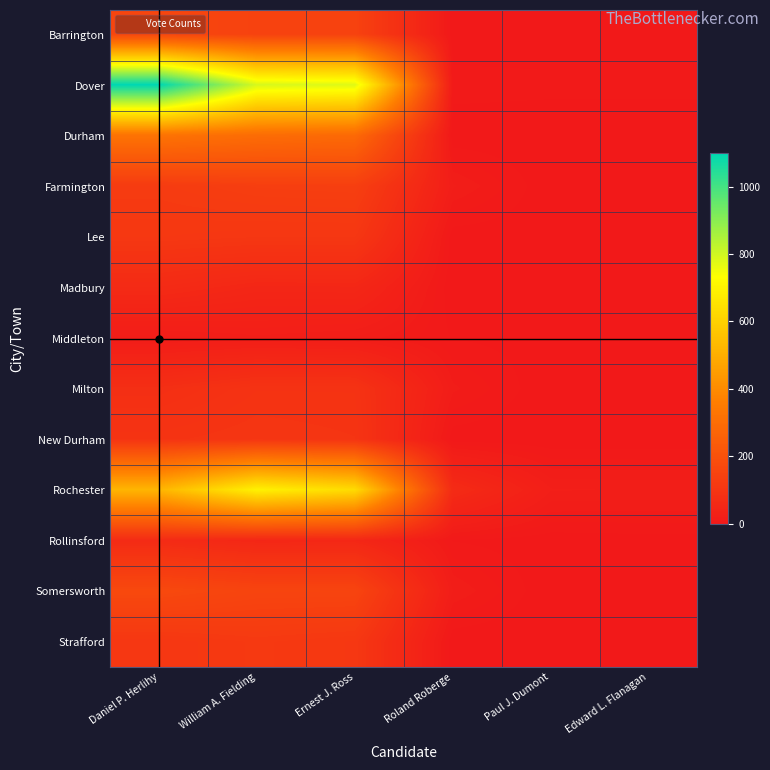

Reading right to left, what are all the values shown in this chart?

Barrington: Edward L. Flanagan=0	Paul J. Dumont=0	Roland Roberge=0	Ernest J. Ross=149	William A. Fielding=149	Daniel P. Herlihy=163
Dover: Edward L. Flanagan=6	Paul J. Dumont=6	Roland Roberge=7	Ernest J. Ross=778	William A. Fielding=790	Daniel P. Herlihy=1099
Durham: Edward L. Flanagan=0	Paul J. Dumont=0	Roland Roberge=0	Ernest J. Ross=289	William A. Fielding=299	Daniel P. Herlihy=322
Farmington: Edward L. Flanagan=0	Paul J. Dumont=0	Roland Roberge=18	Ernest J. Ross=137	William A. Fielding=134	Daniel P. Herlihy=123
Lee: Edward L. Flanagan=0	Paul J. Dumont=1	Roland Roberge=1	Ernest J. Ross=108	William A. Fielding=108	Daniel P. Herlihy=112
Madbury: Edward L. Flanagan=0	Paul J. Dumont=0	Roland Roberge=0	Ernest J. Ross=51	William A. Fielding=50	Daniel P. Herlihy=64
Middleton: Edward L. Flanagan=0	Paul J. Dumont=2	Roland Roberge=4	Ernest J. Ross=16	William A. Fielding=20	Daniel P. Herlihy=14
Milton: Edward L. Flanagan=0	Paul J. Dumont=0	Roland Roberge=14	Ernest J. Ross=94	William A. Fielding=94	Daniel P. Herlihy=79
New Durham: Edward L. Flanagan=0	Paul J. Dumont=0	Roland Roberge=1	Ernest J. Ross=99	William A. Fielding=103	Daniel P. Herlihy=97
Rochester: Edward L. Flanagan=21	Paul J. Dumont=22	Roland Roberge=66	Ernest J. Ross=630	William A. Fielding=694	Daniel P. Herlihy=522
Rollinsford: Edward L. Flanagan=2	Paul J. Dumont=1	Roland Roberge=4	Ernest J. Ross=52	William A. Fielding=51	Daniel P. Herlihy=66
Somersworth: Edward L. Flanagan=2	Paul J. Dumont=0	Roland Roberge=17	Ernest J. Ross=155	William A. Fielding=156	Daniel P. Herlihy=172
Strafford: Edward L. Flanagan=0	Paul J. Dumont=0	Roland Roberge=0	Ernest J. Ross=111	William A. Fielding=117	Daniel P. Herlihy=108